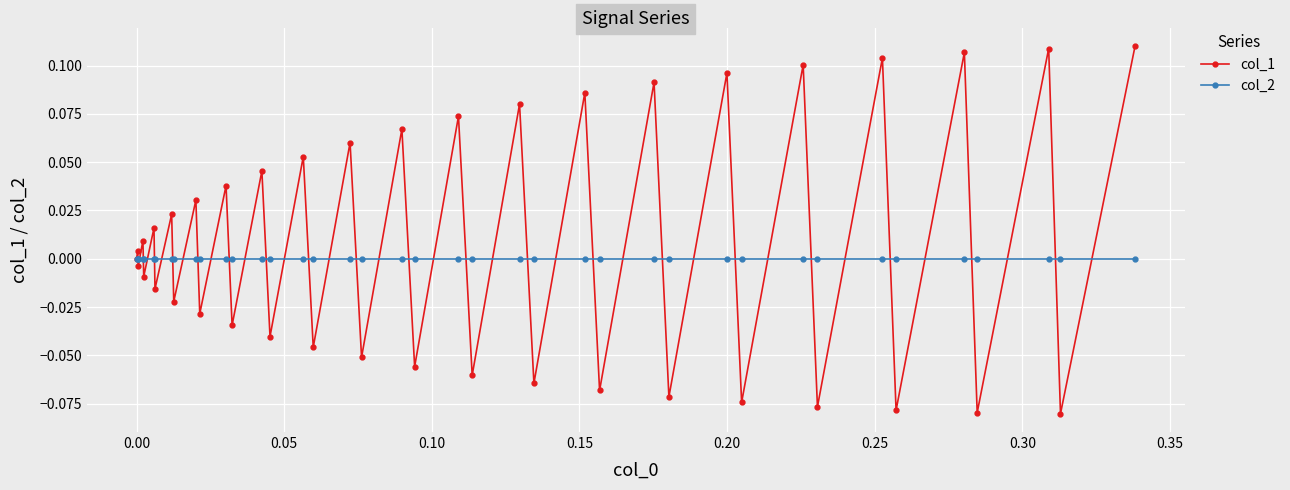

List the series in order of their peak value, lowest first.

col_2, col_1